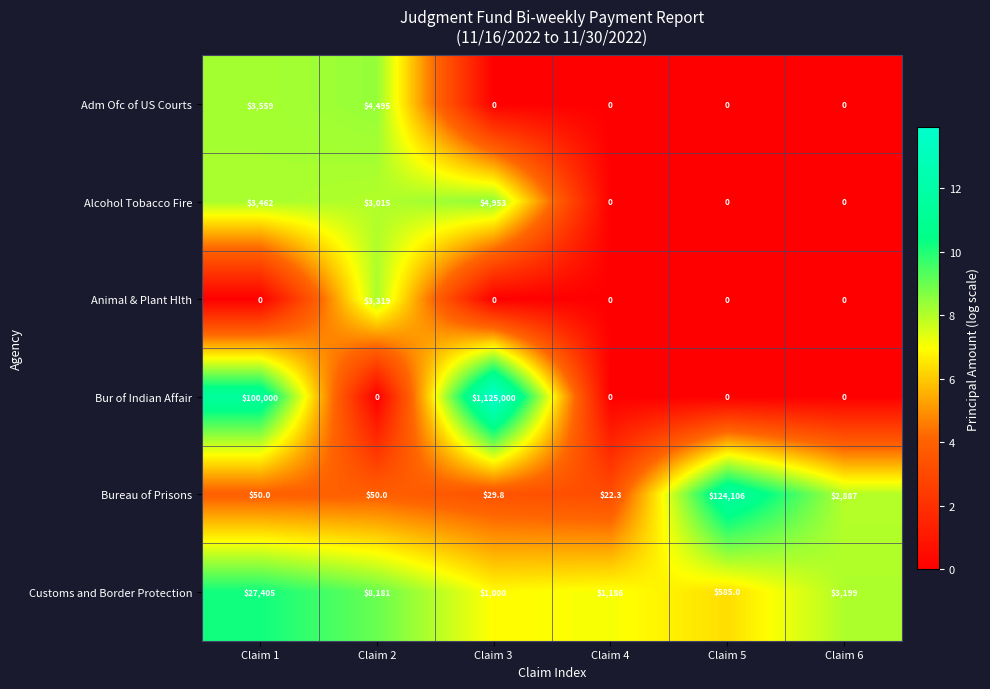

Which series has the largest total across all categories?

Bur of Indian Affair